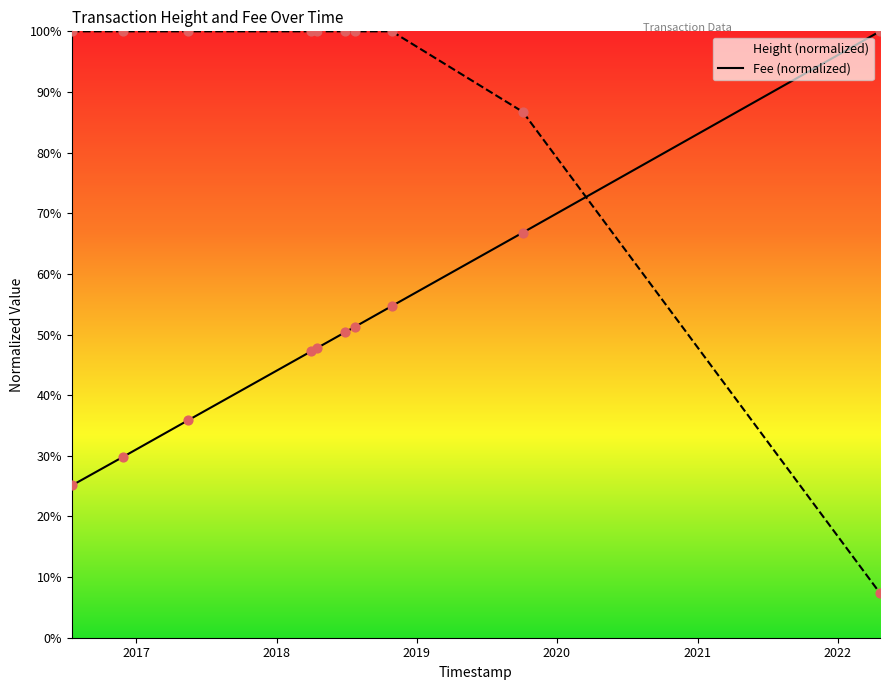

Is the value of Fee at 2016 greater than the value of Height at 8?

Yes